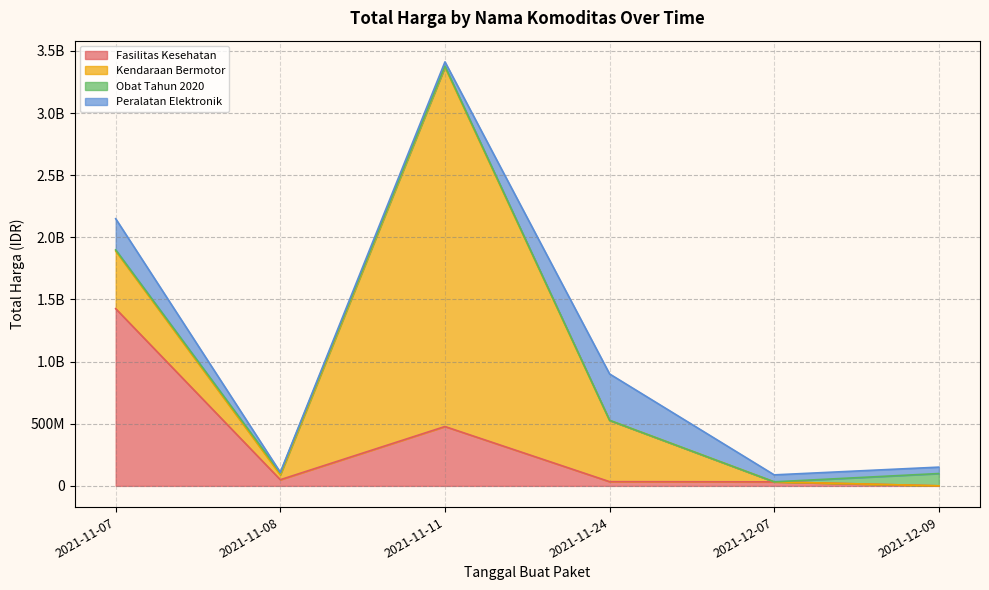

How many positive values does the Kendaraan Bermotor series have?

4